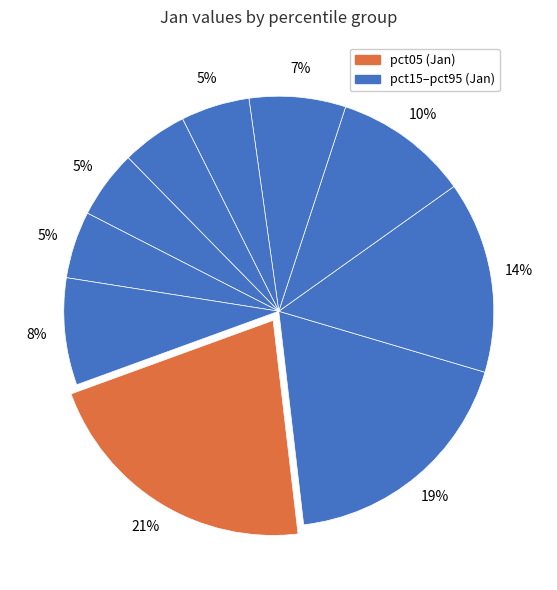

Count the number of slices in the pie.

10